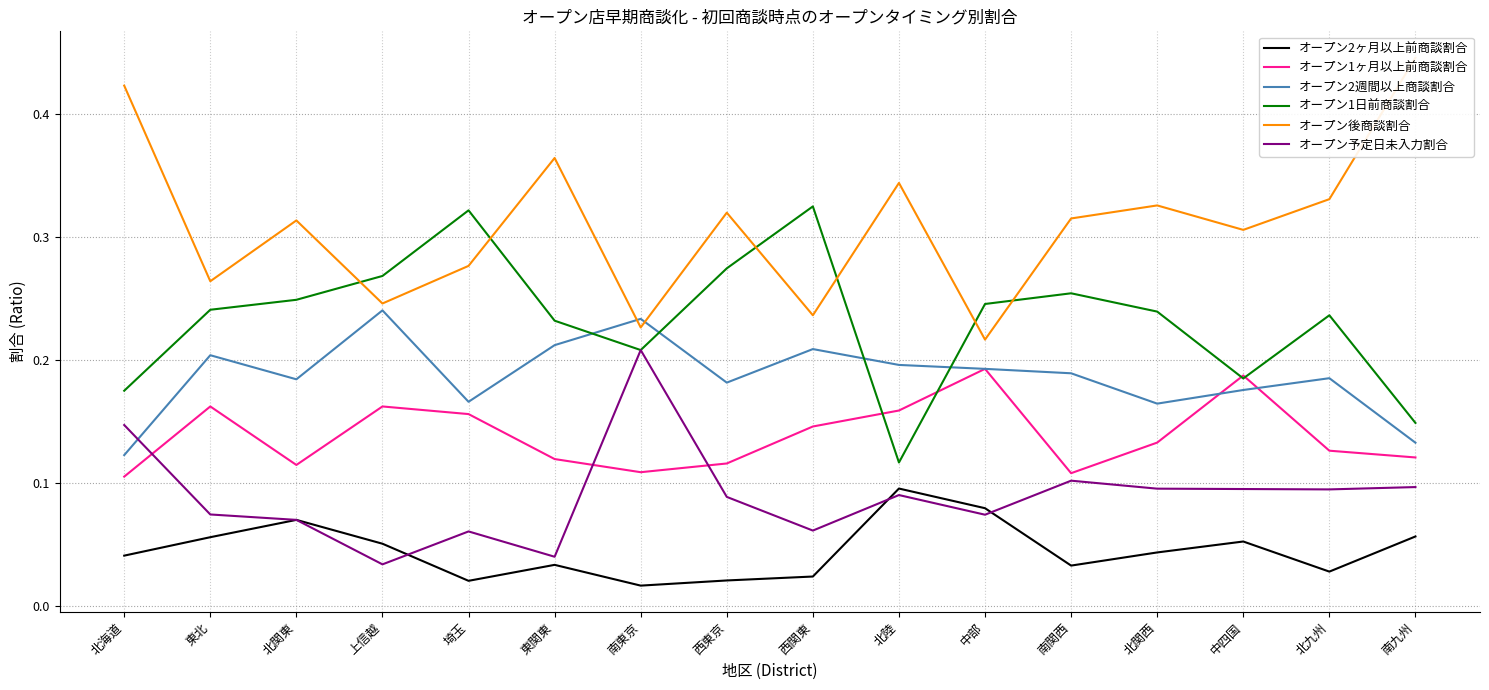

Which series has the widest spread of values?

オープン後商談割合